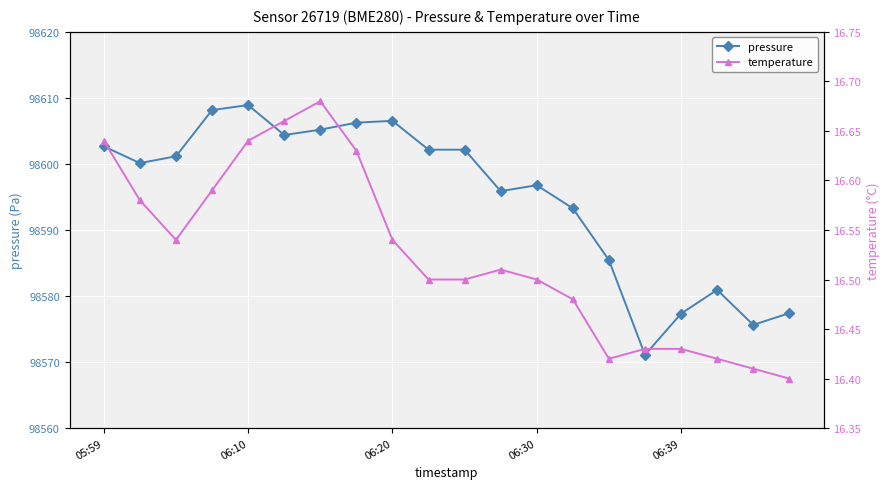

What is the minimum value for pressure?

98571.1